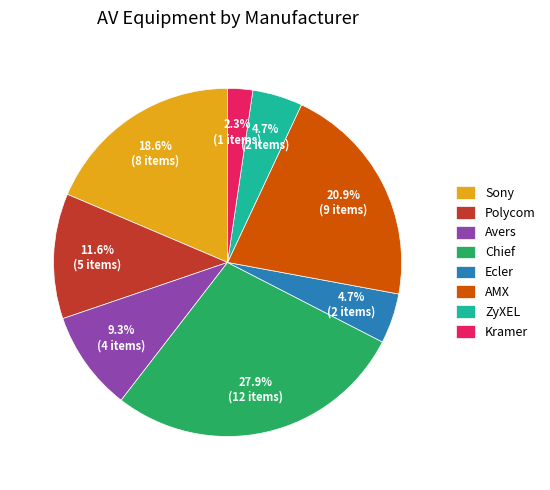

What is the smallest slice in the pie chart?

Kramer